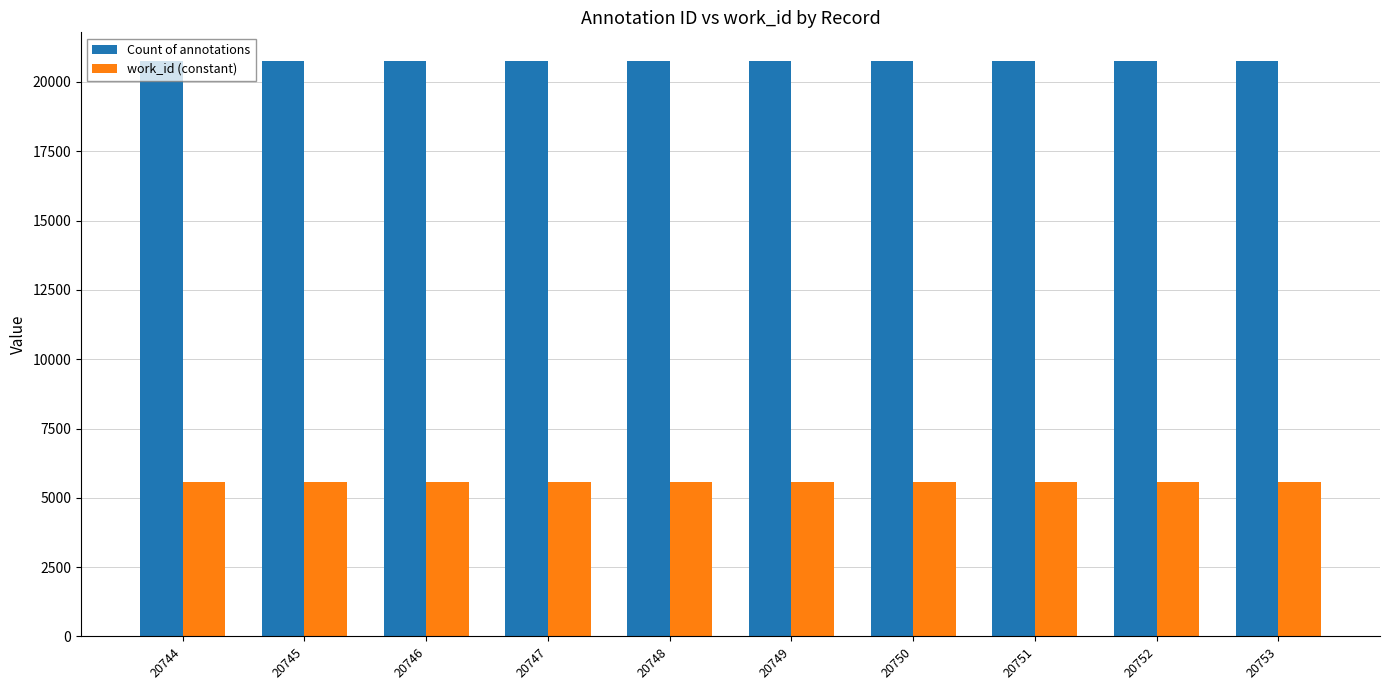

At 20751, list the series in order from largest to smallest.

Count of annotations, work_id (constant)